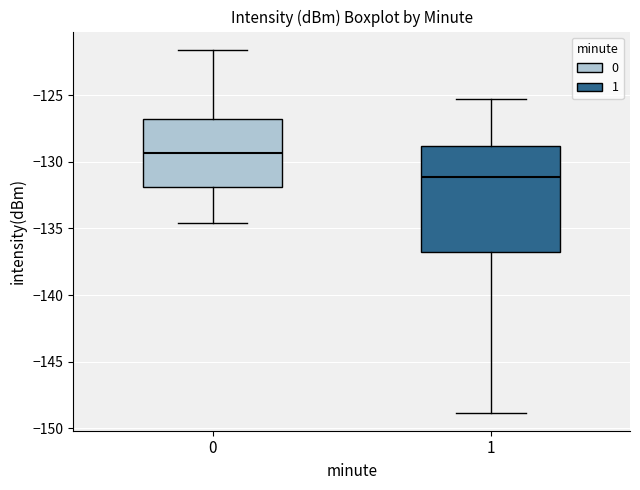

Which box is the tallest, from its lower edge to its upper edge?

1